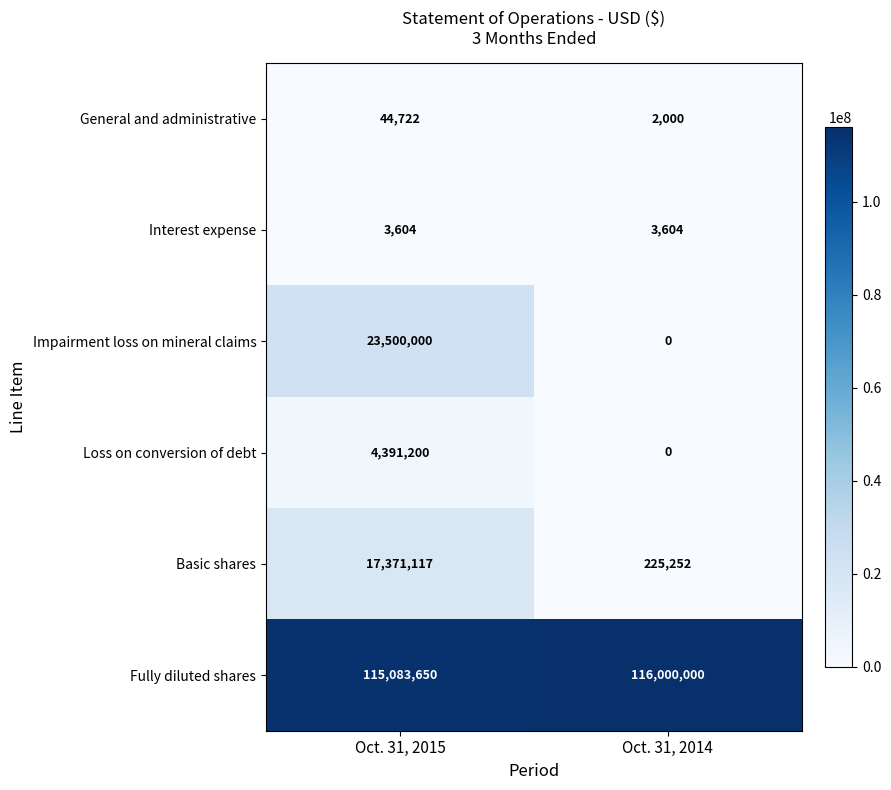

At Oct. 31, 2015, list the series in order from smallest to largest.

Interest expense, General and administrative, Loss on conversion of debt, Basic shares, Impairment loss on mineral claims, Fully diluted shares